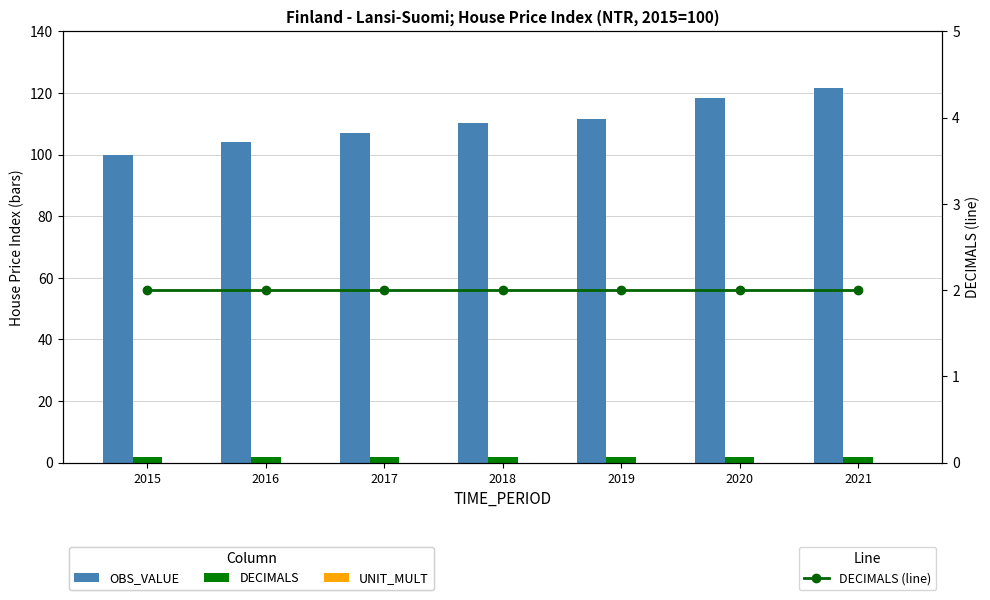

At how many categories does at least one series exceed 114?

2